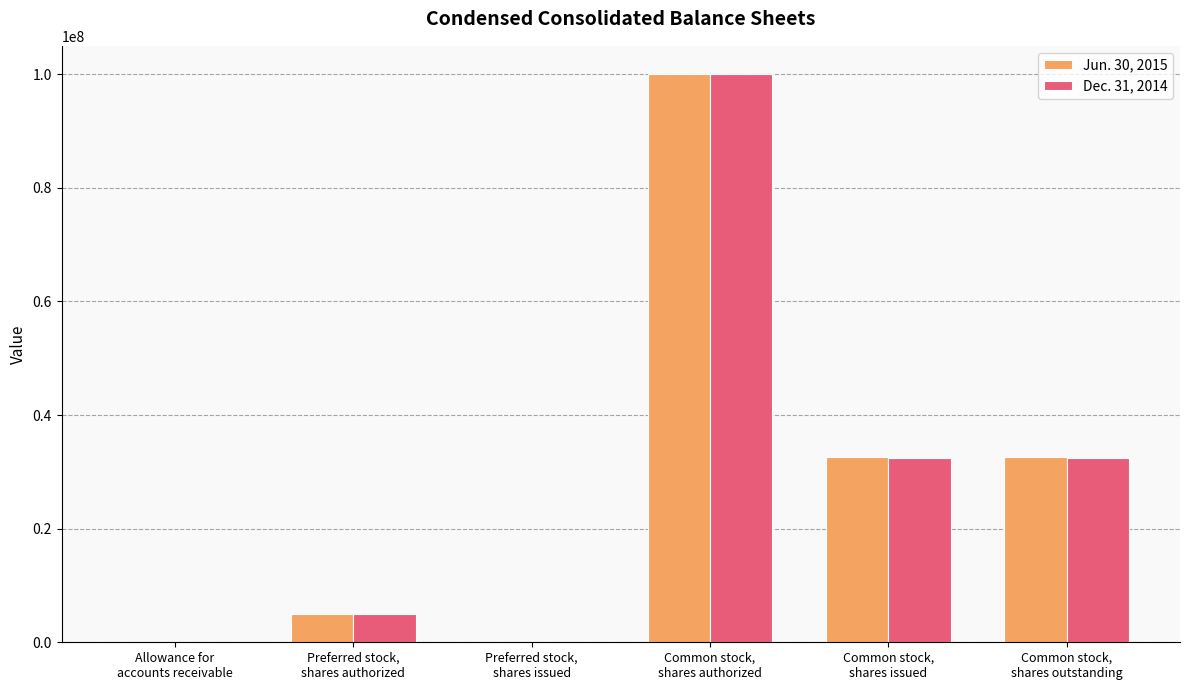

What is the maximum value shown in the chart?

100000000